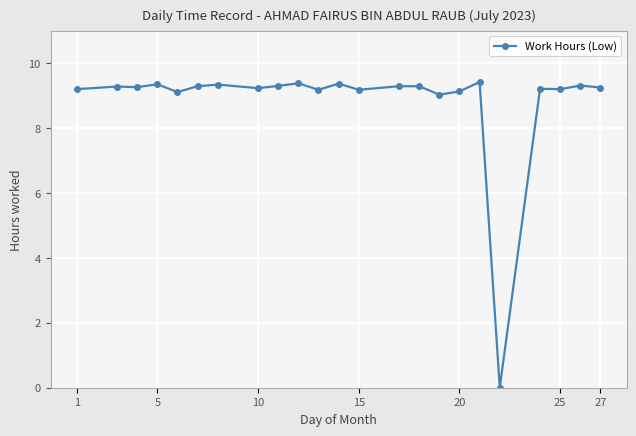

What is the value of the 16th point from the left?

9.0